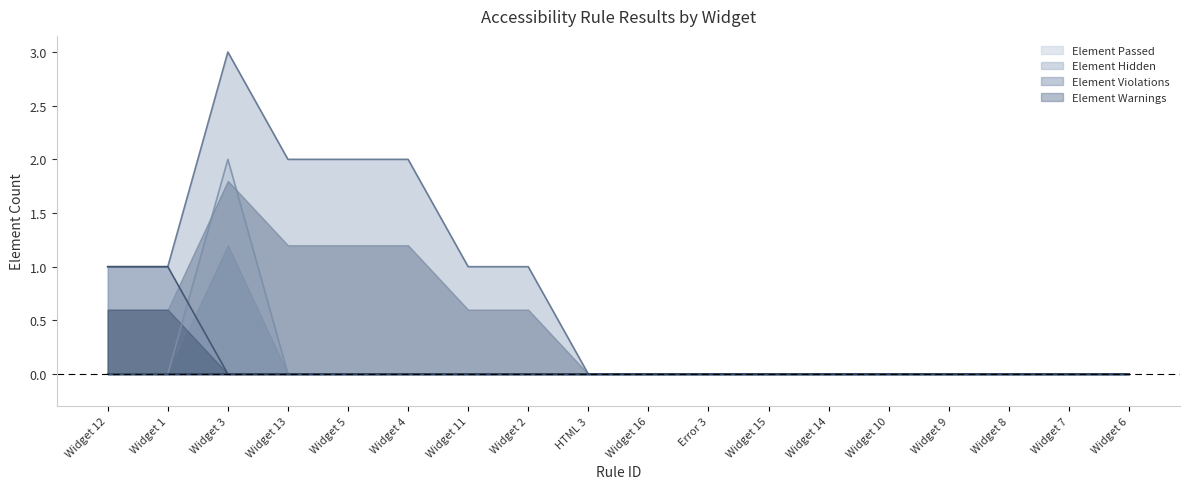

The Element Hidden series shows 1 at Widget 1. True or false?

True